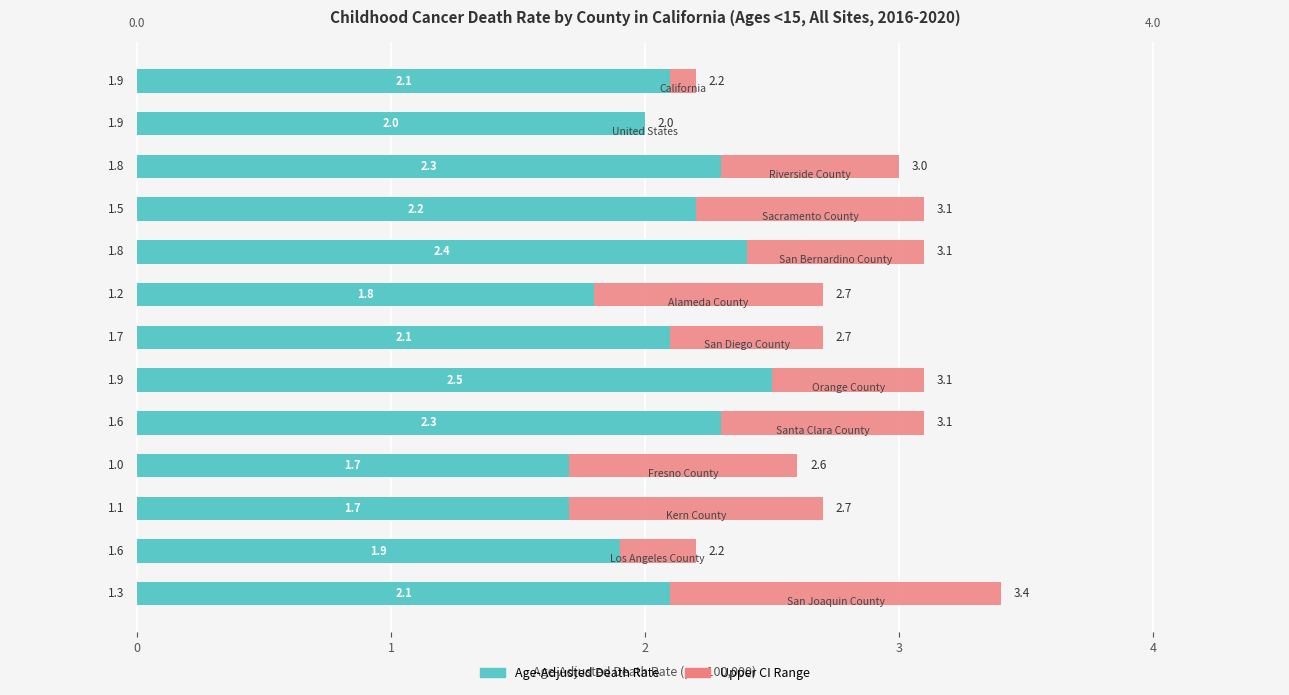

What is the sum of all Age-Adjusted Death Rate values?

27.1